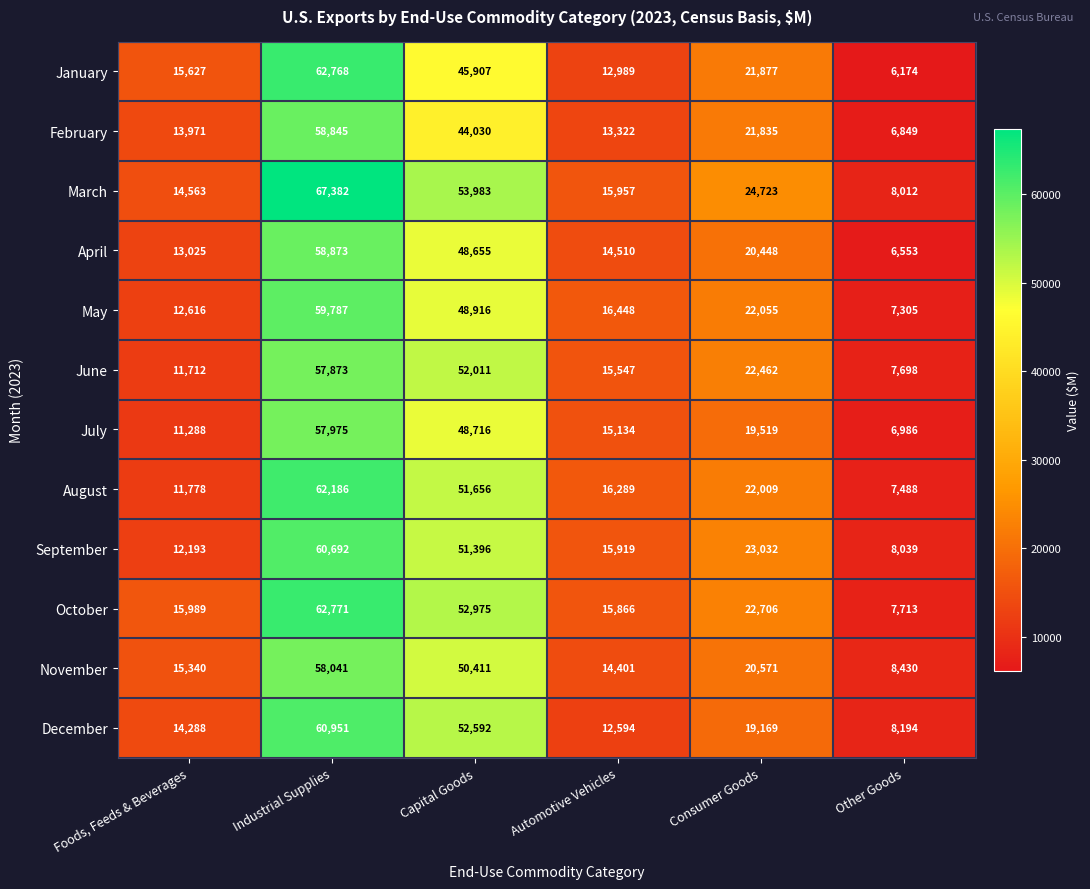

The March series shows 53983 at Capital Goods. True or false?

True